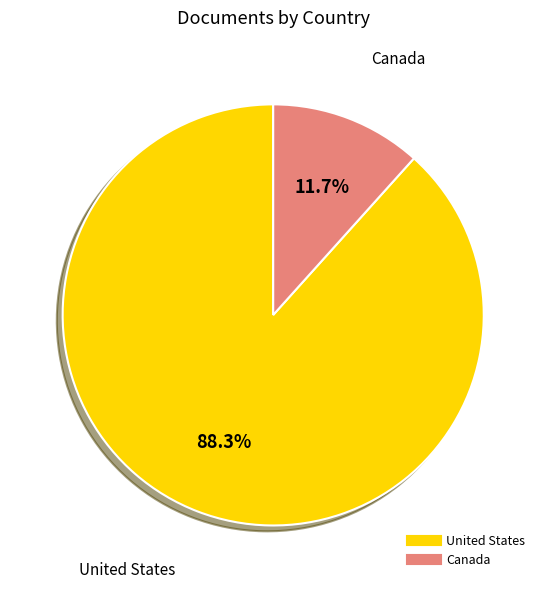

True or false: Canada accounts for 26% of the total.

False